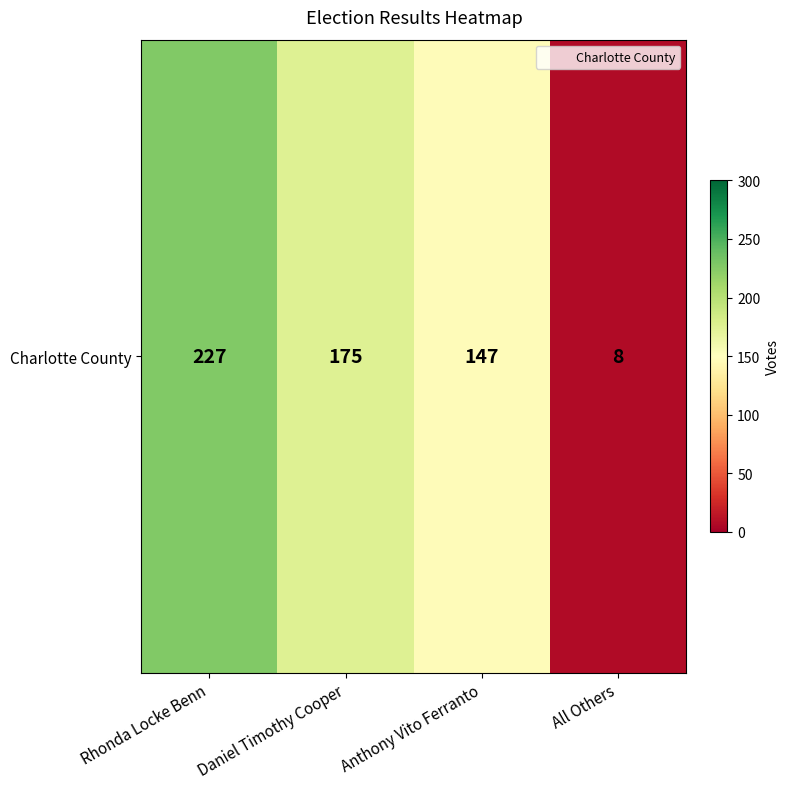

What is the sum of the values at Anthony Vito Ferranto and All Others?

155